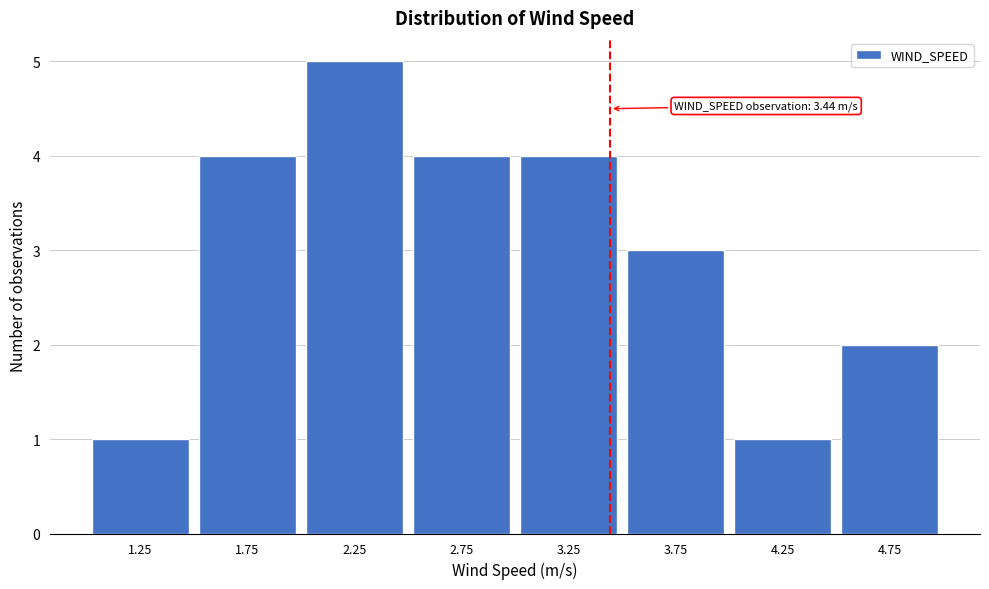

Over which range of the x-axis is the bar tallest?

2.0 to 2.5